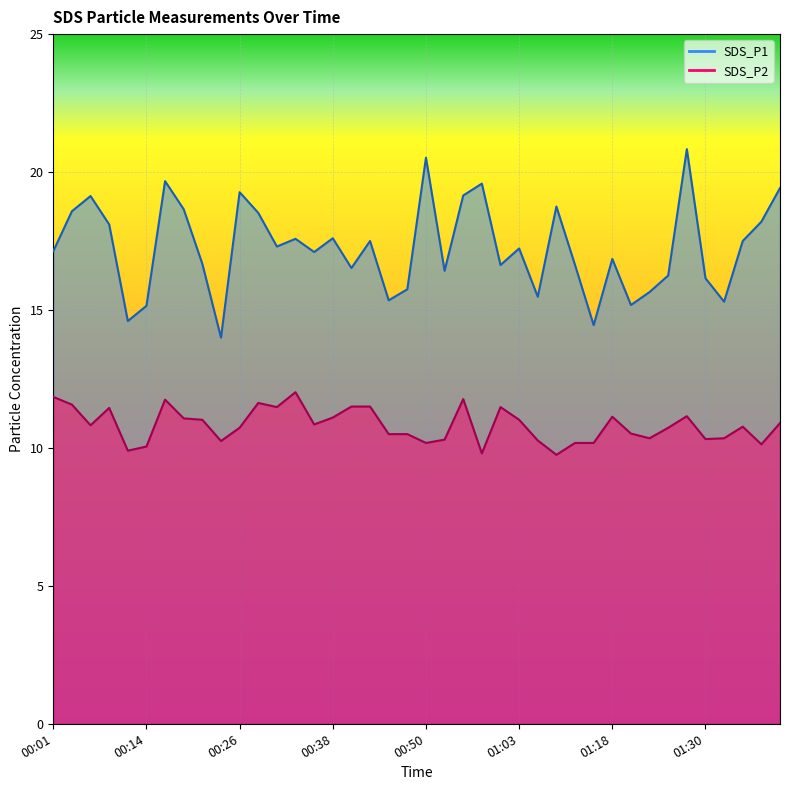

Is it true that SDS_P2 equals 3.3 at 00:11?

False